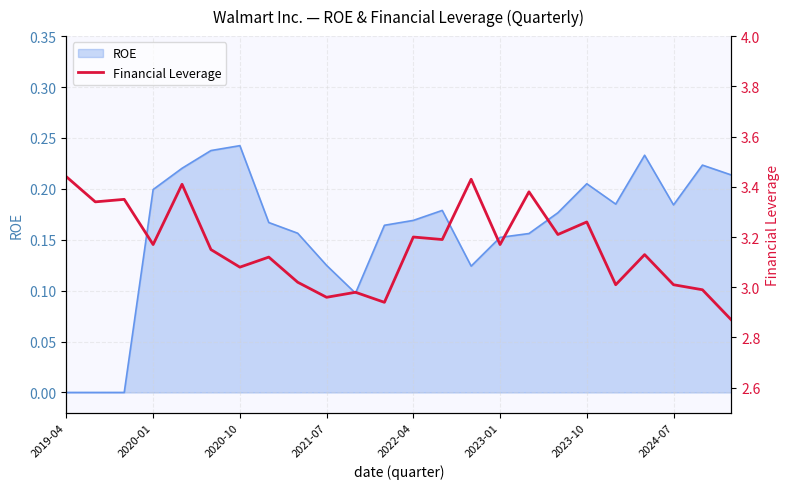

How many data points are less than 3?

5